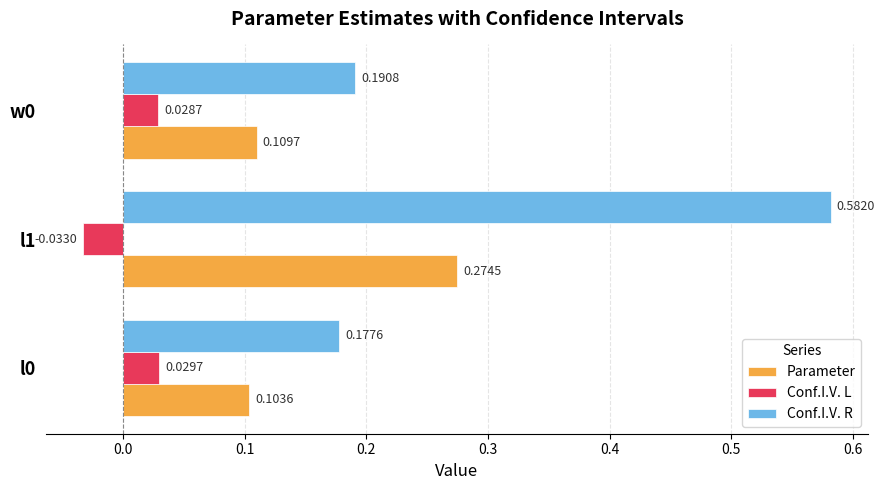

Which series has the largest range (max minus min)?

Conf.I.V. R